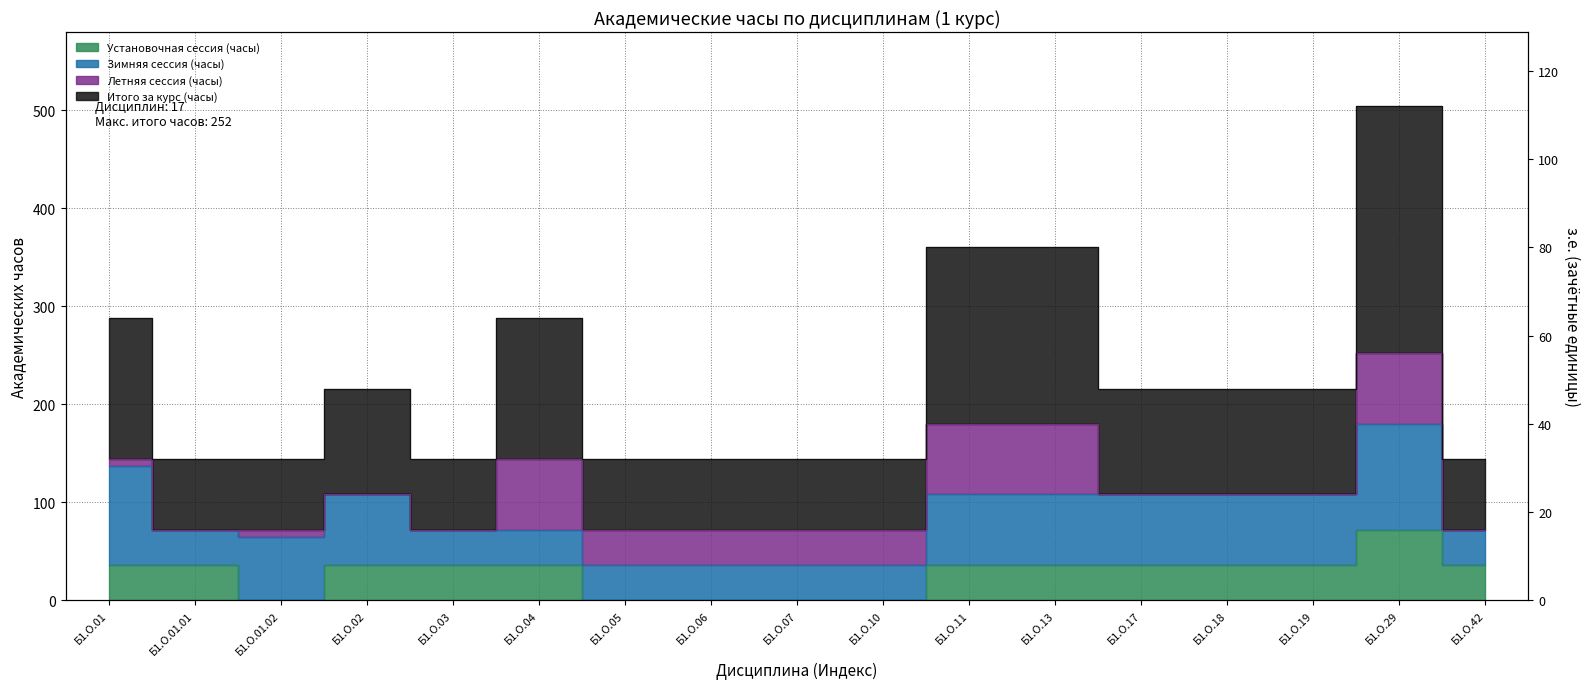

At which label does Итого за курс (часы) reach its minimum?

Б1.О.01.01